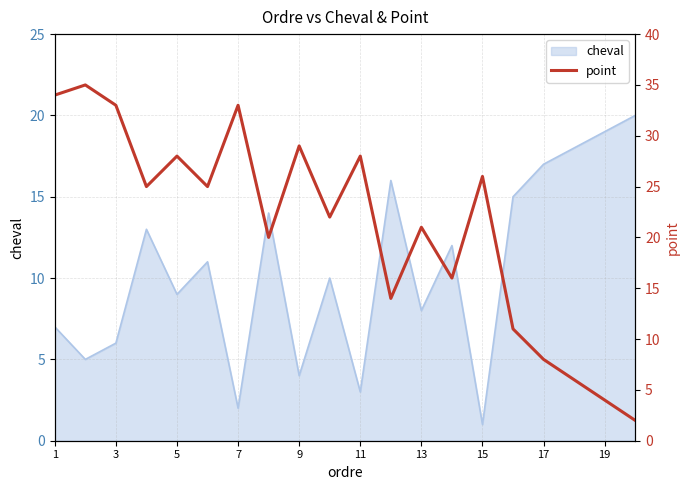

Which category has the lowest value in the cheval series?

15